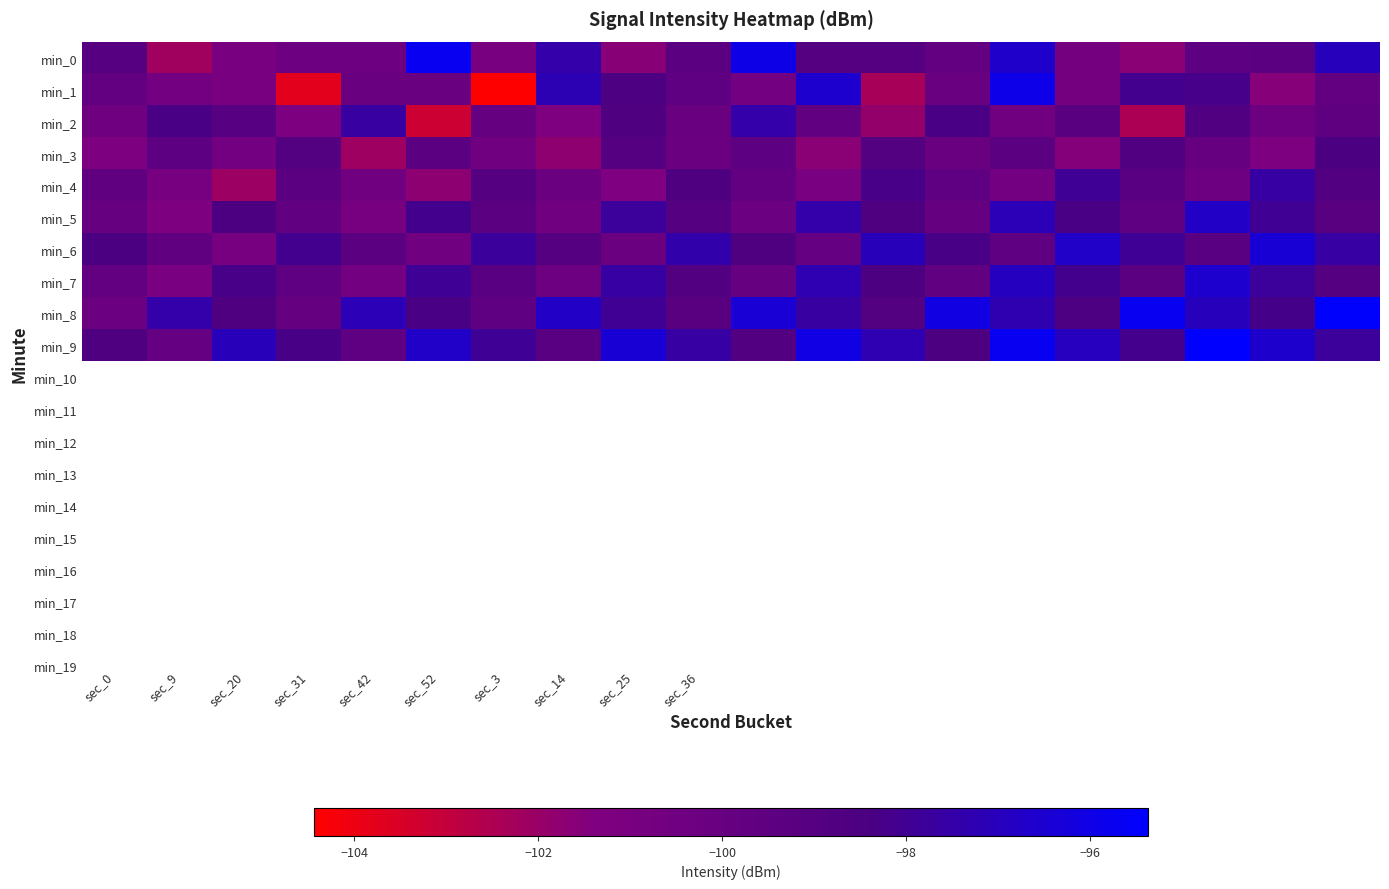

List the series in order of their peak value, lowest first.

min_3, min_4, min_2, min_5, min_7, min_6, min_1, min_0, min_8, min_9